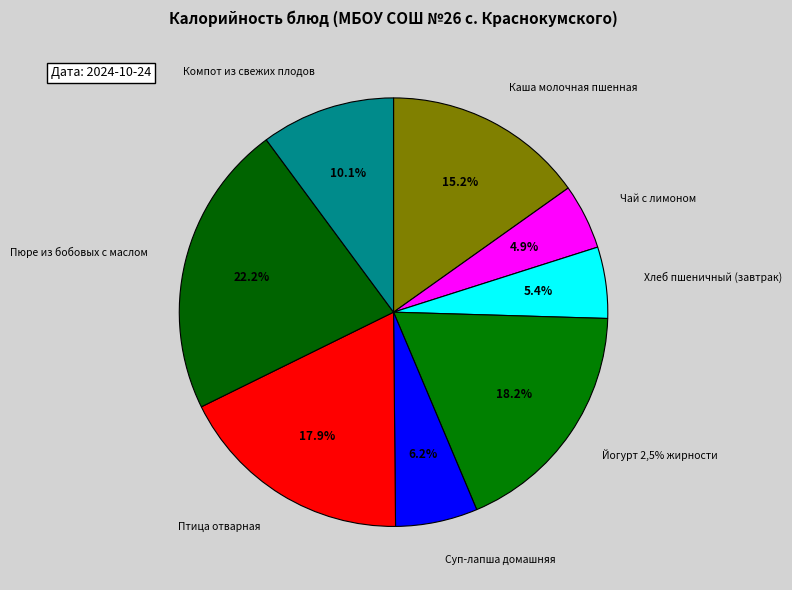

Which has a higher value, Хлеб пшеничный (завтрак) or Чай с лимоном?

Хлеб пшеничный (завтрак)